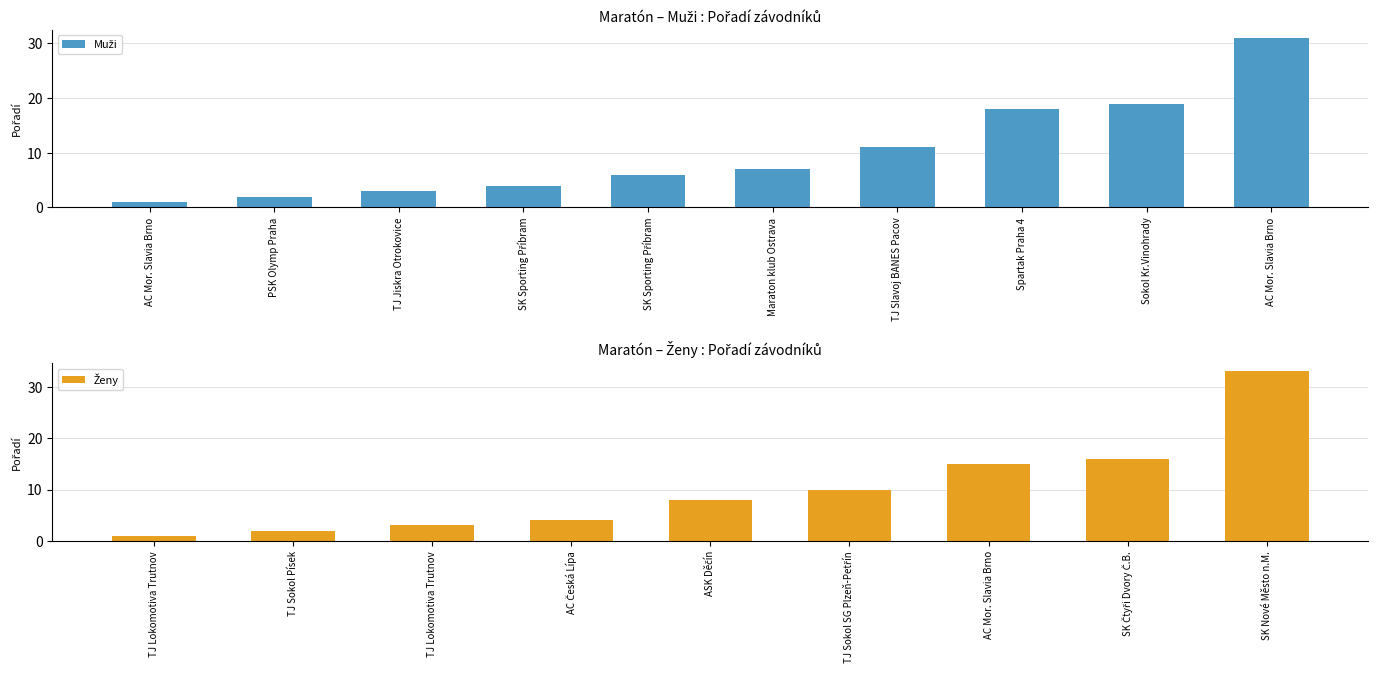

At which label does the data first exceed 7?

TJ Slavoj BANES Pacov